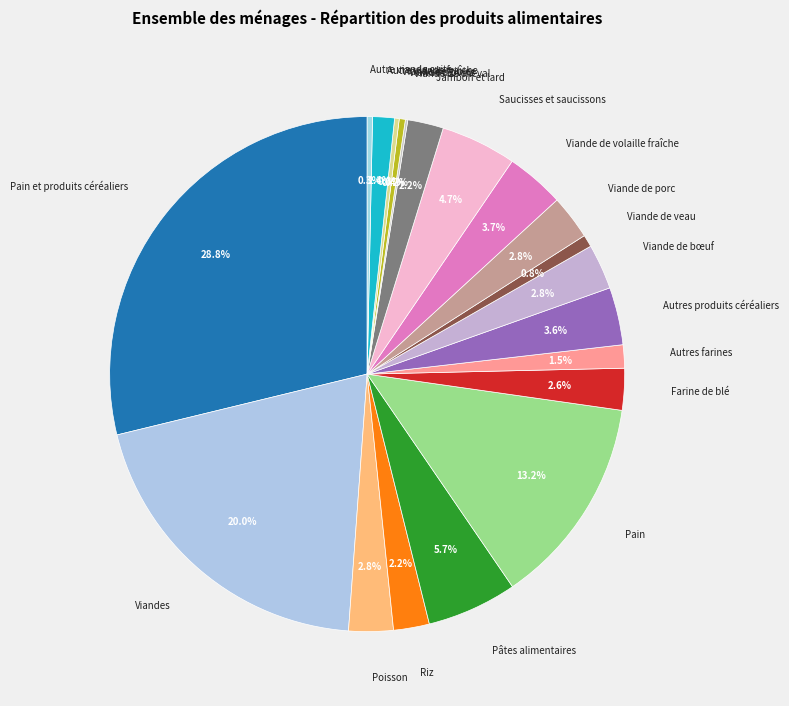

To the nearest percent, what is the average slice percentage?

5%